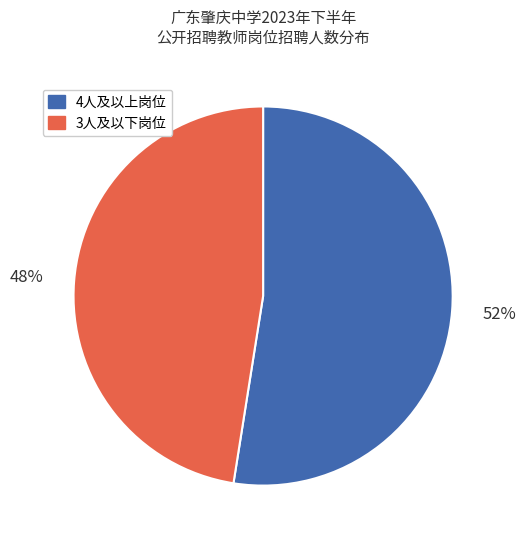

Is there a majority slice in this chart?

Yes